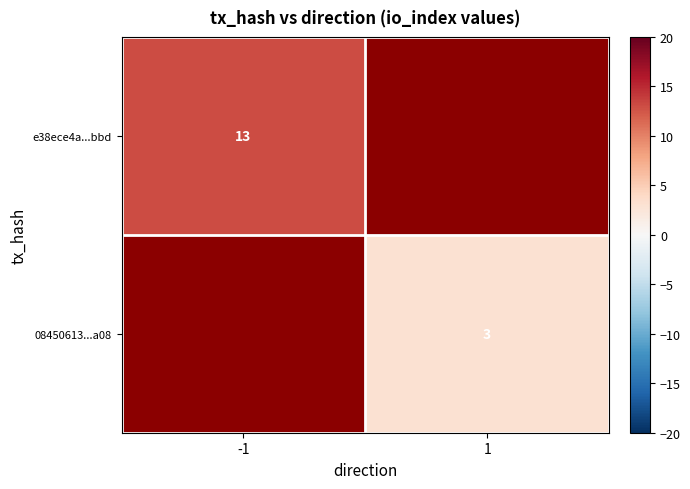

Is it true that 08450613...a08 equals 4.2 at 1?

False